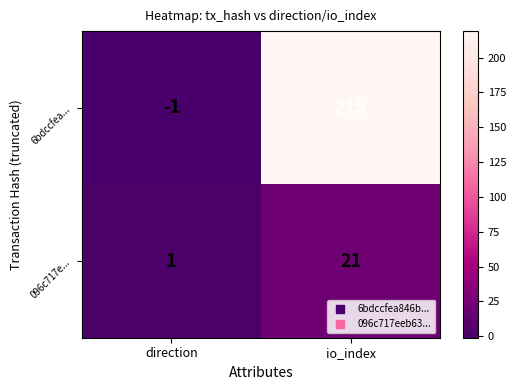

What is the difference between the maximum and minimum values in the 096c717e... series?

20